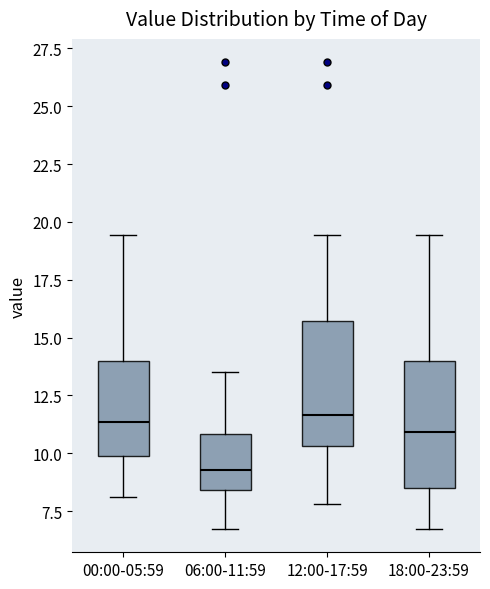

Reading left to right, transcribe this box plot: for each box, give where its median line is, the range the box spans, and where its two whiskers end, as read against the y-axis. The values are not printed on the chart, so give them approximately, as read against the axis.

00:00-05:59: median 11.5, box 10.0 to 14.0, whiskers 8.0 to 19.5
06:00-11:59: median 9.5, box 8.5 to 11.0, whiskers 6.5 to 13.5
12:00-17:59: median 11.5, box 10.5 to 15.5, whiskers 8.0 to 19.5
18:00-23:59: median 11.0, box 8.5 to 14.0, whiskers 6.5 to 19.5